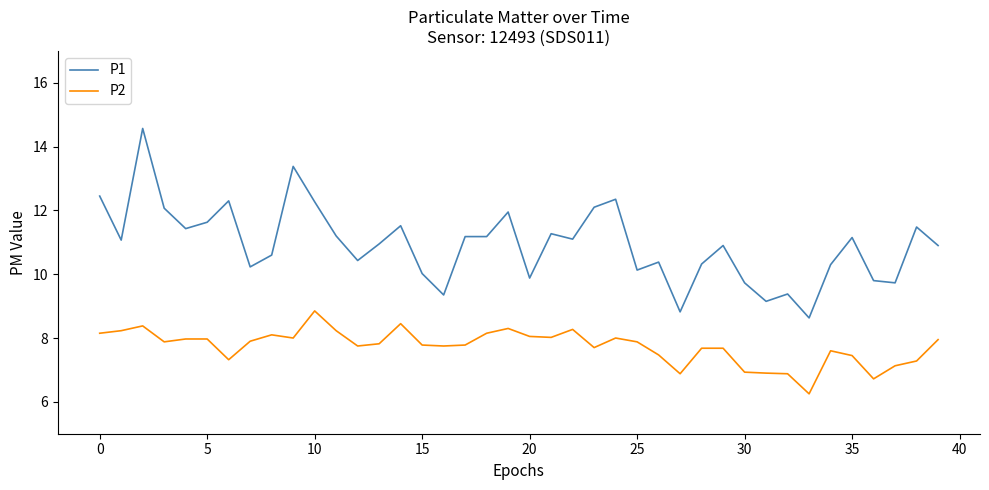

List the series in order of their overall mean, lowest first.

P2, P1